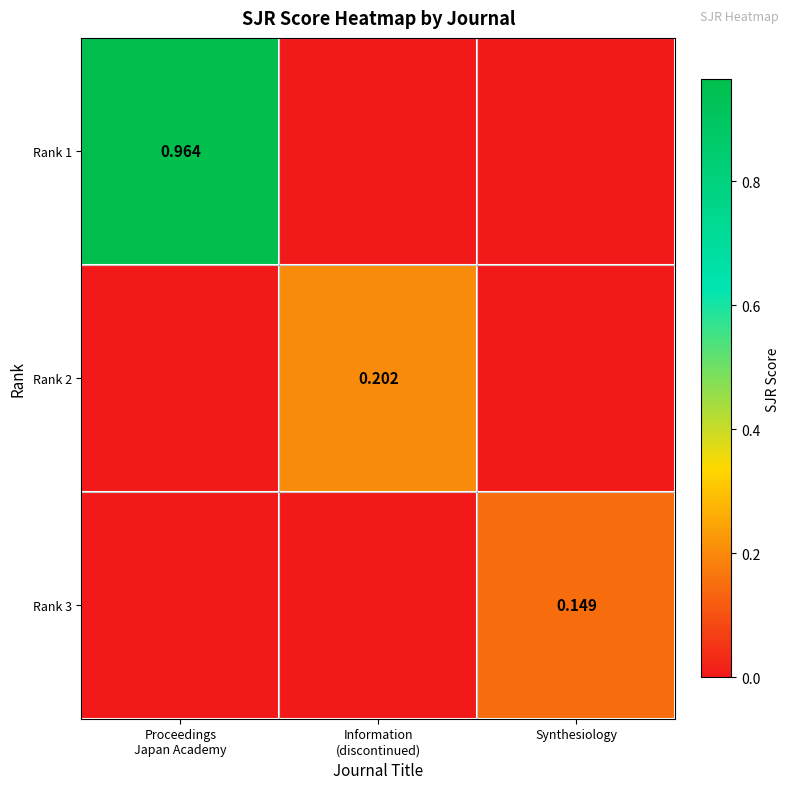

What is the difference between the maximum and second lowest values in the Rank 3 series?

0.1